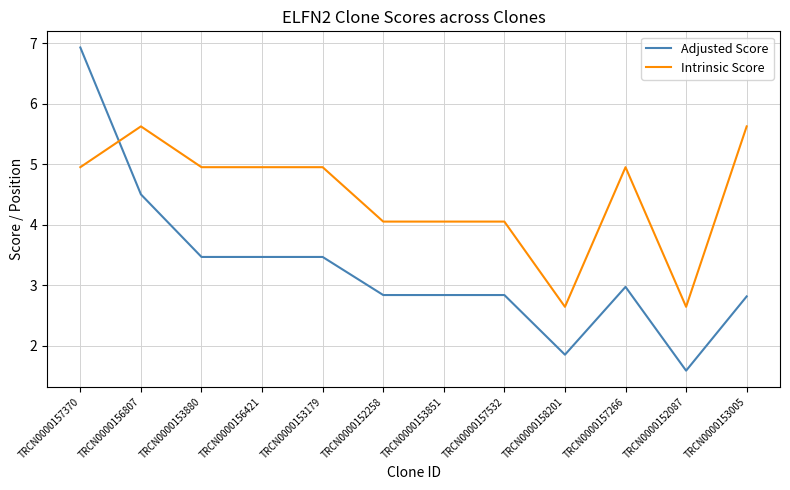

True or false: Intrinsic Score has a value of 2.6 at TRCN0000158201.

True